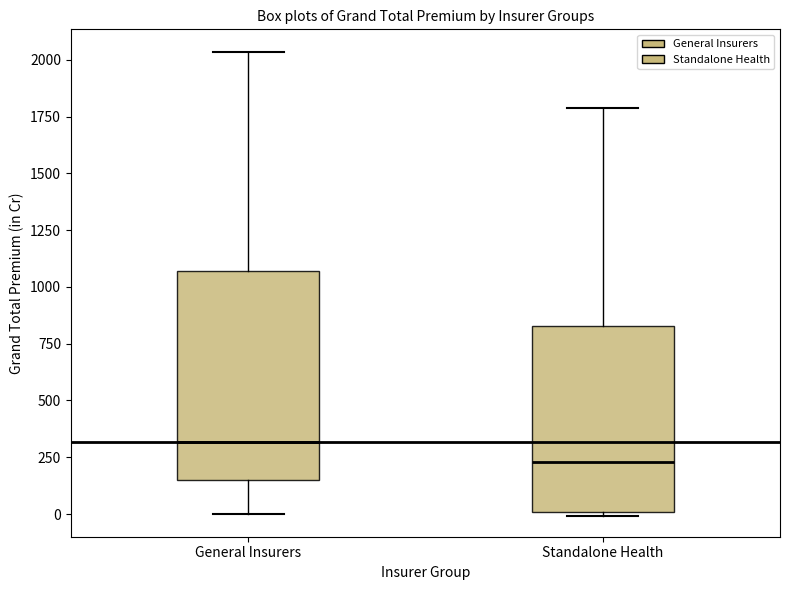

Comparing the boxes themselves (not the whiskers), which one is the tallest?

General Insurers